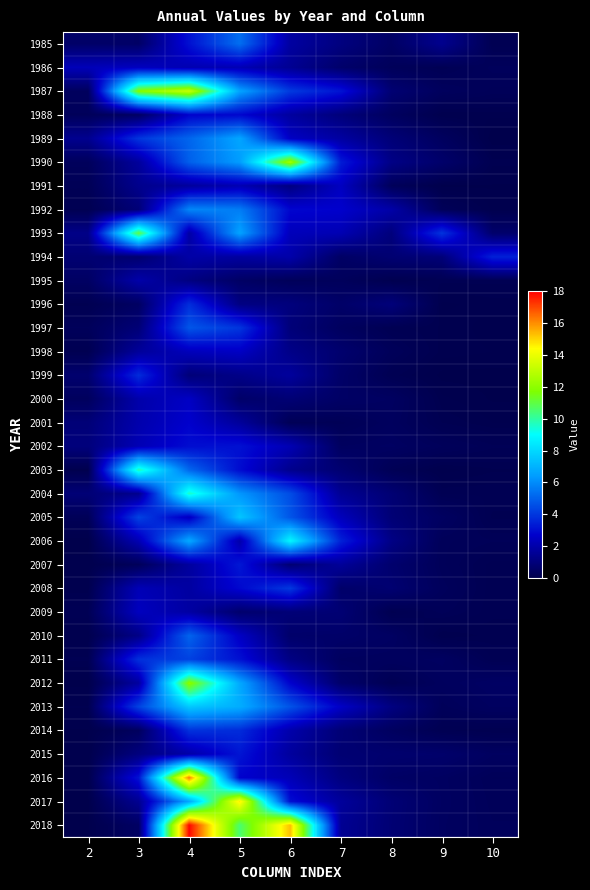

Rank the series by their maximum value, from highest to lowest.

2018, 2016, 2017, 1987, 1990, 2012, 1993, 2003, 2004, 2006, 2013, 2005, 1989, 1992, 1985, 2010, 1997, 2011, 2008, 2014, 1996, 1999, 1994, 2007, 2015, 2002, 1988, 2001, 1998, 2000, 1991, 1986, 2009, 1995